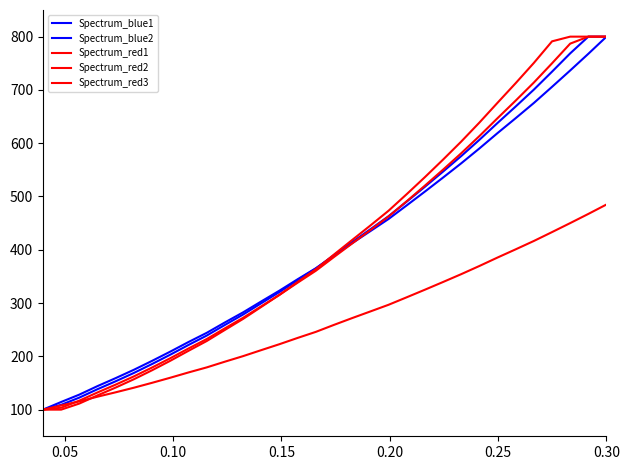

How many lines are shown in the chart?

5